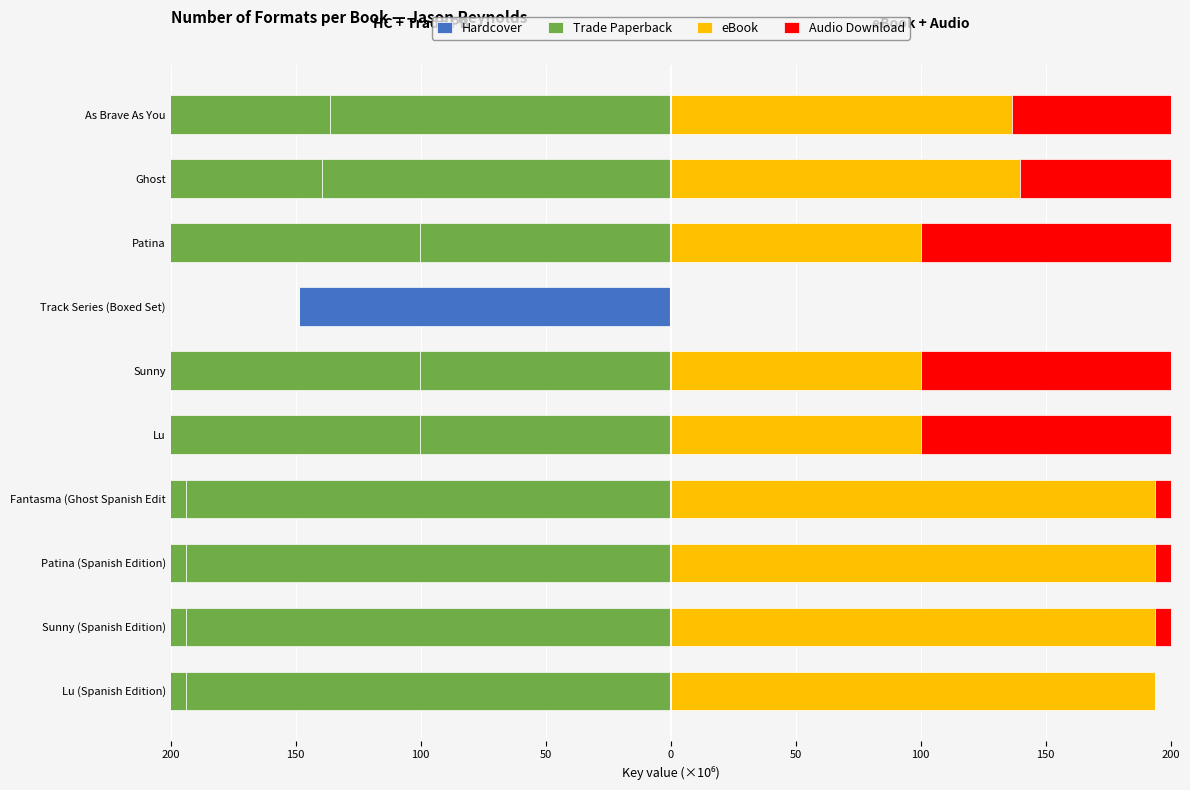

How many data points does each series have?

10